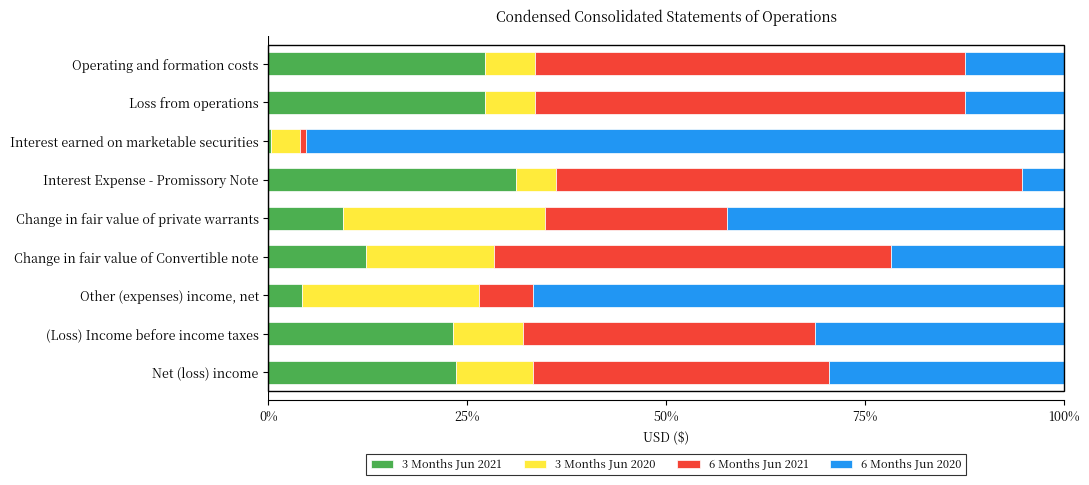

How many series are shown in this chart?

4